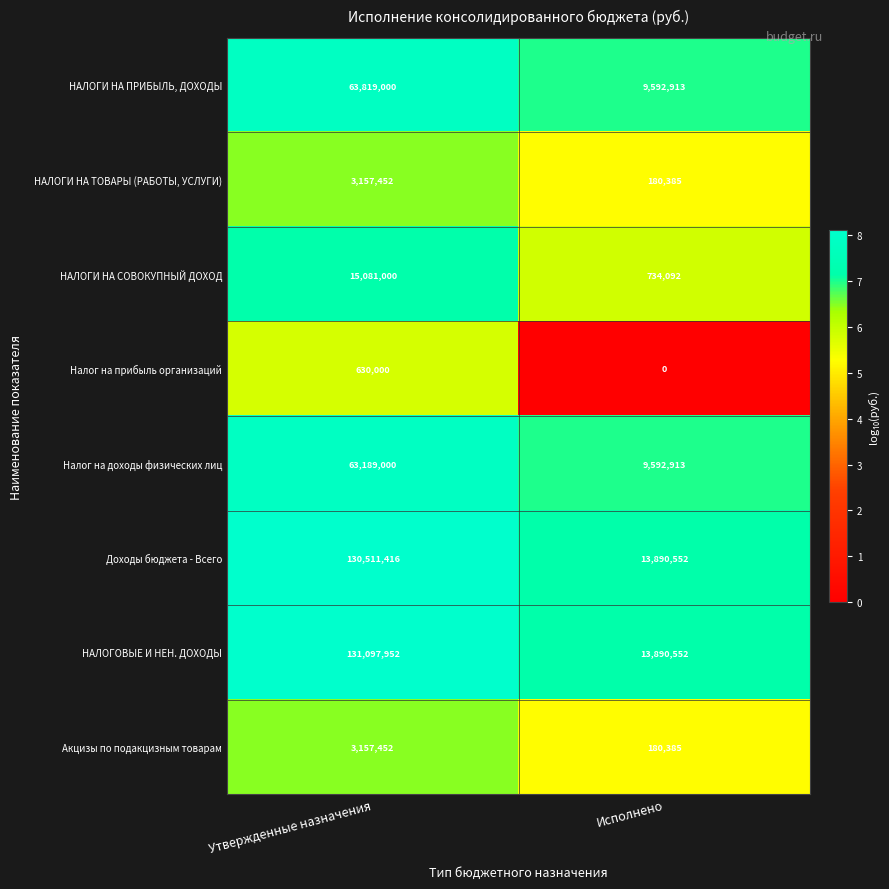

How many values in the НАЛОГОВЫЕ И НЕН. ДОХОДЫ series are below 131097952?

1